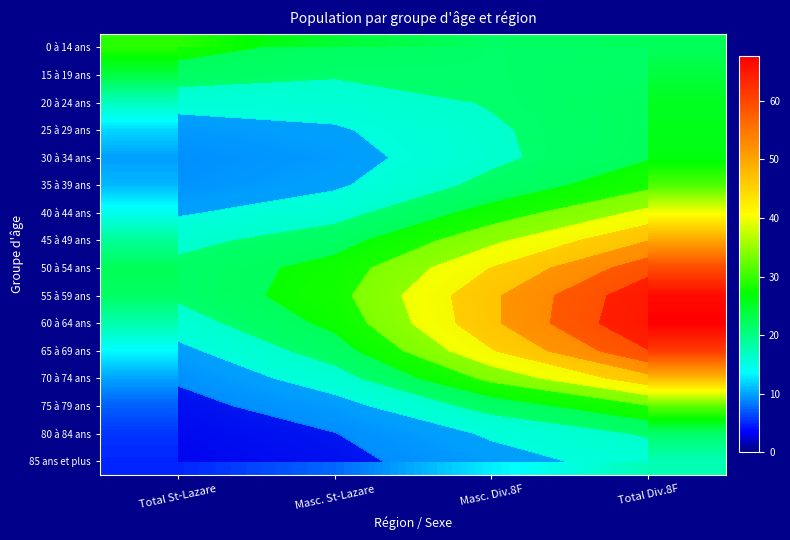

Between Total St-Lazare and Masc. St-Lazare, which series saw the biggest shift?

60 à 64 ans